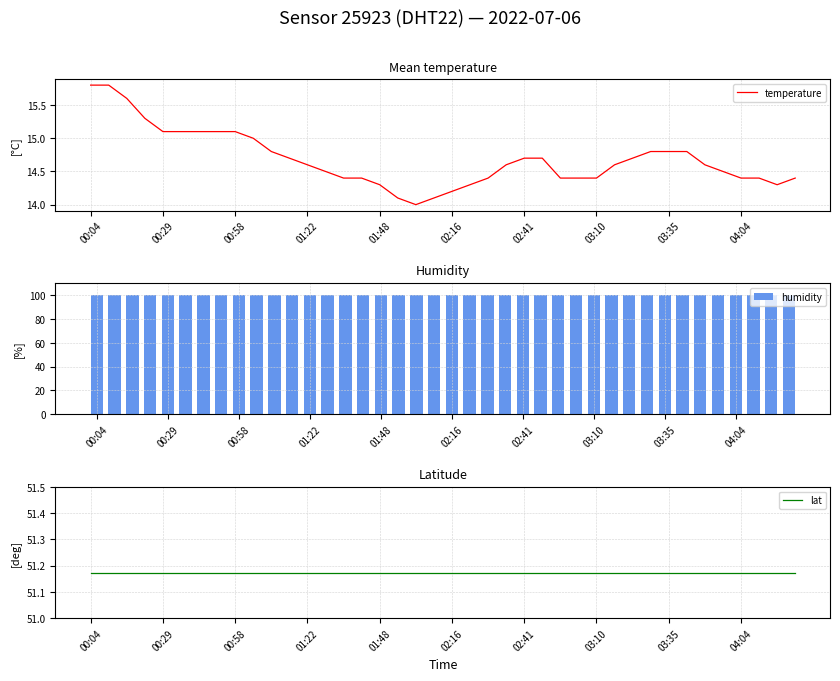

The value of temperature at 03:10 is 20.9. True or false?

False